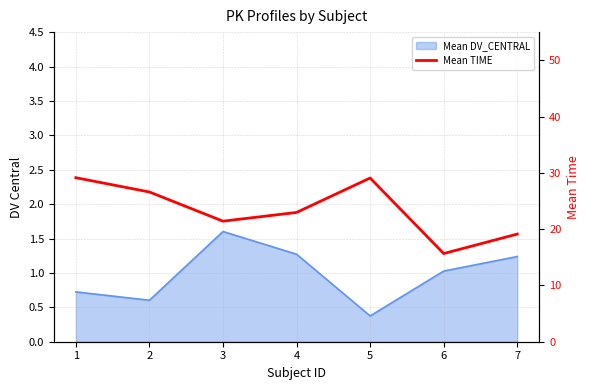

The chart shows a value of 21.4 at 3. True or false?

True